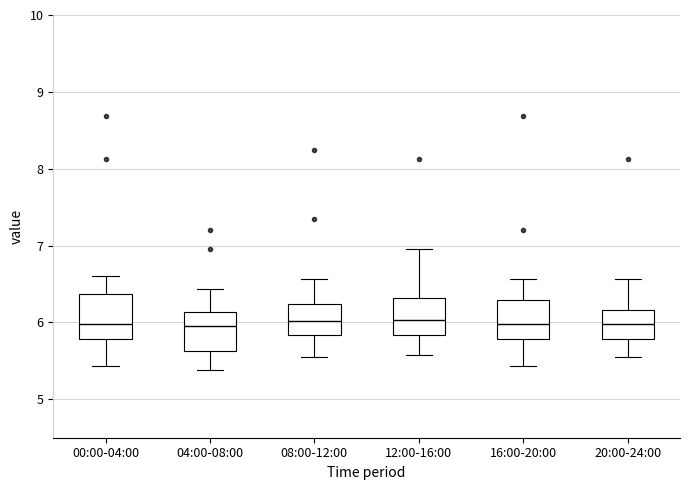

Where is the upper edge of the box for 04:00-08:00 on the y-axis? The values are not printed on the chart, so give them approximately, as read against the axis.

6.1